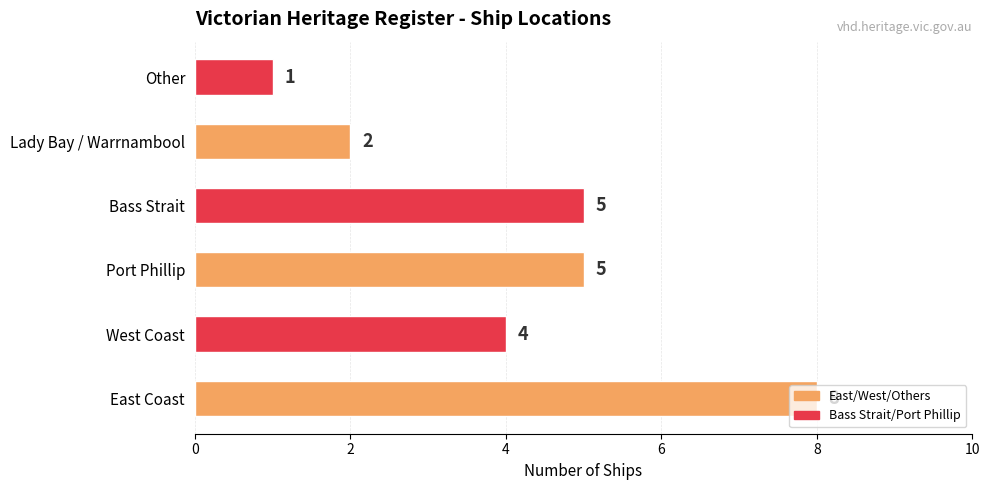

What is the sum of all values?

25